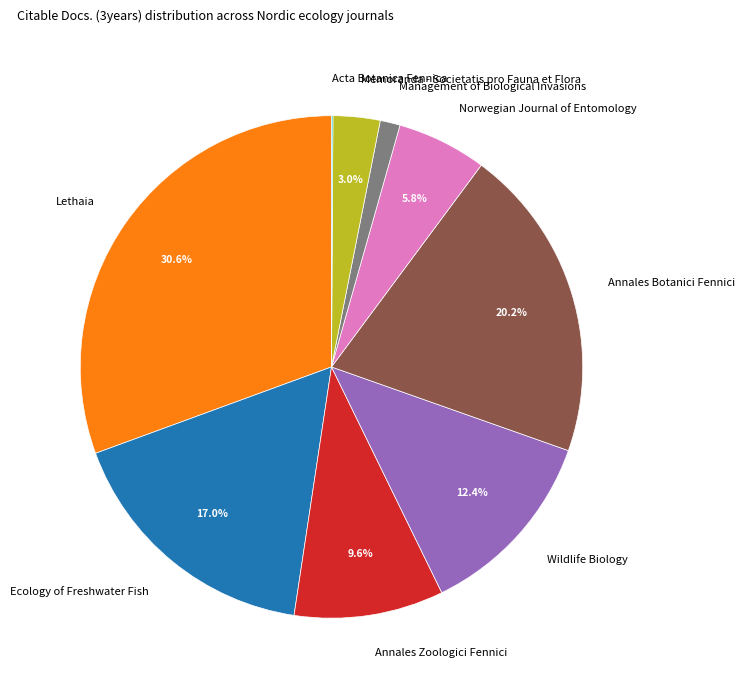

Does Management of Biological Invasions represent more than half of the total?

No